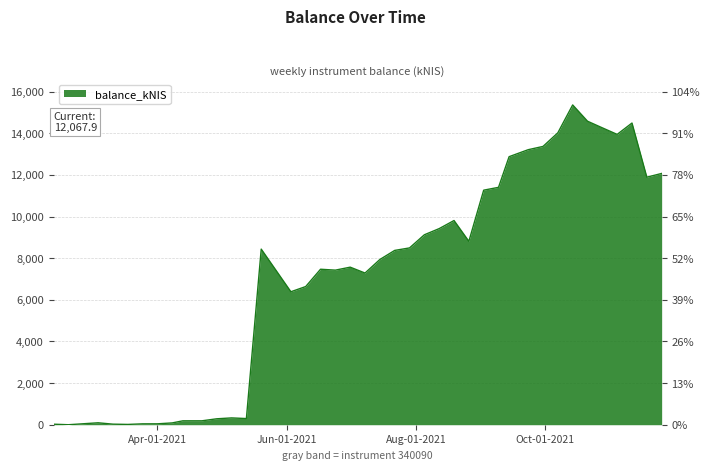

Is it true that the value at 2021-08-19 is 9807.4?

True